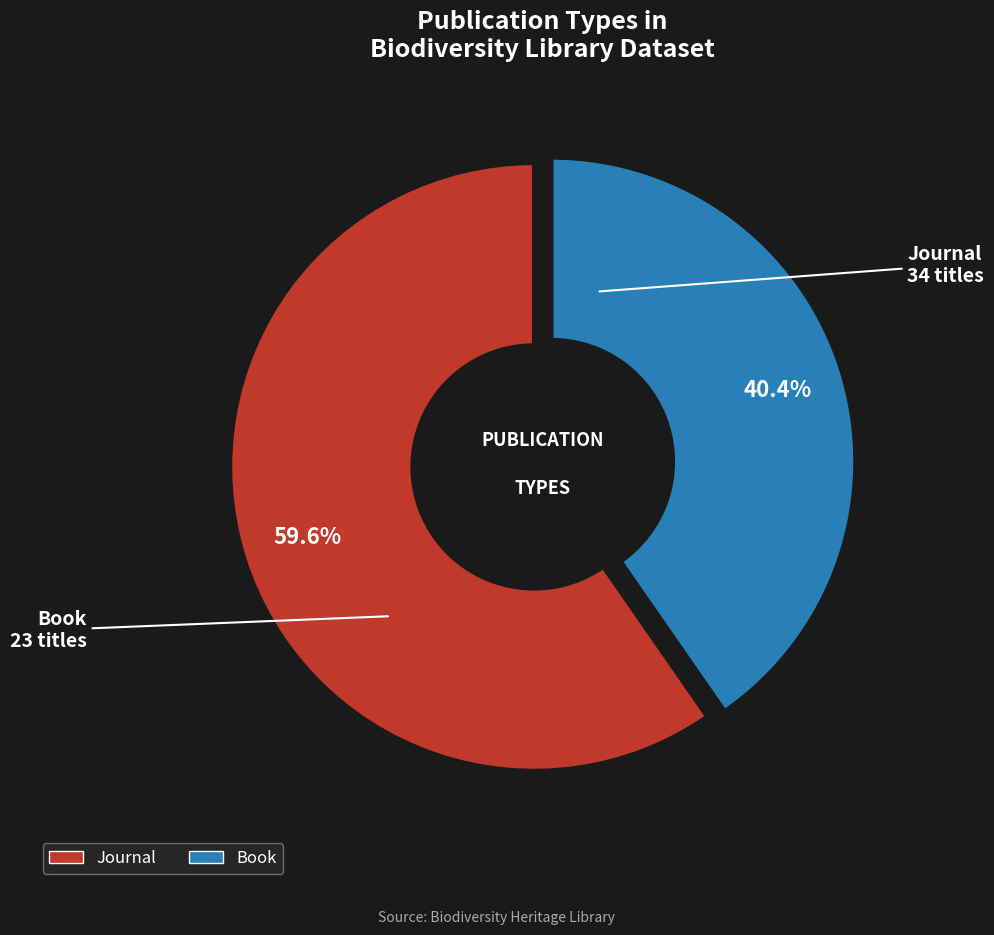

Is there a majority slice in this chart?

Yes